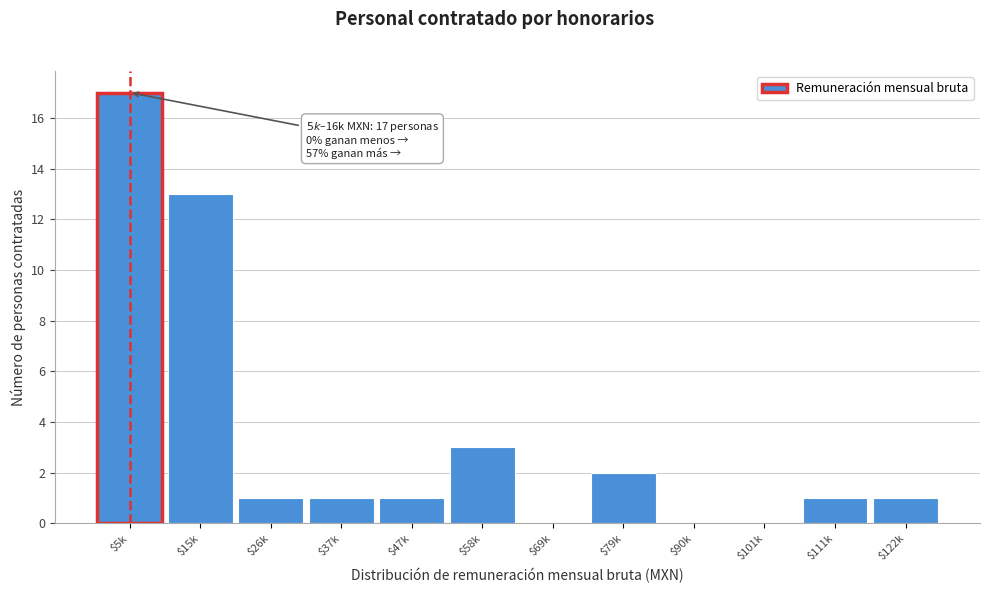

Read the value at $5k, to the nearest 10.

20